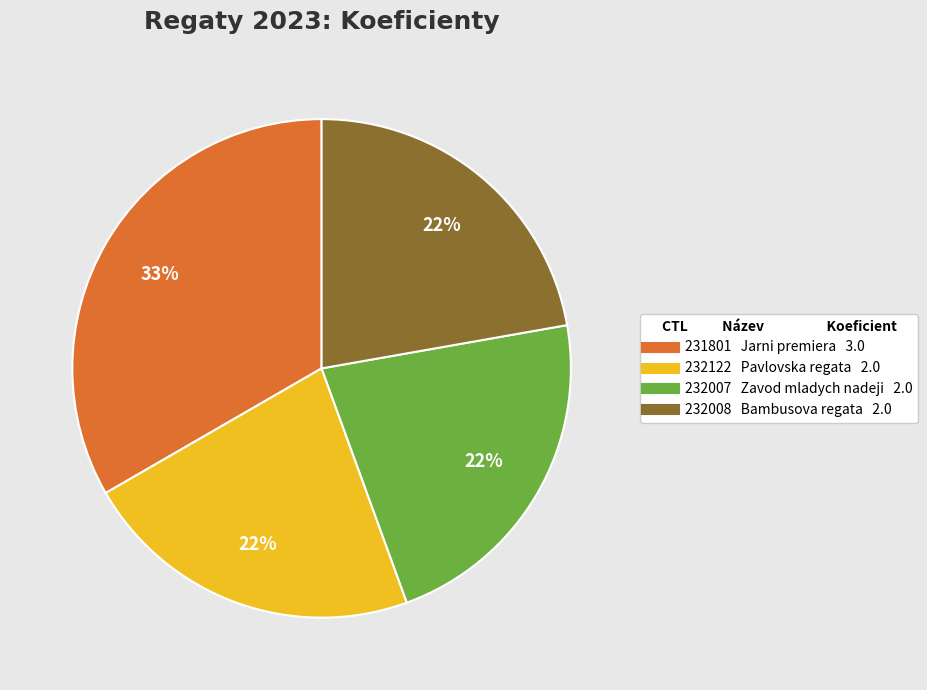

The 232008 slice represents 8% of the pie. True or false?

False